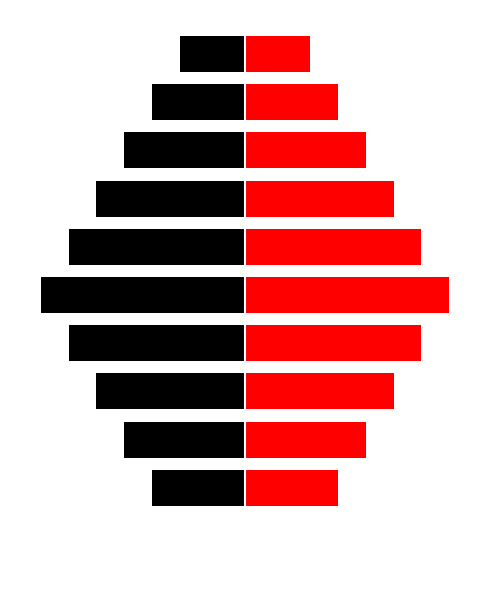

What is the difference between the maximum and minimum values in the Left series?

100.0